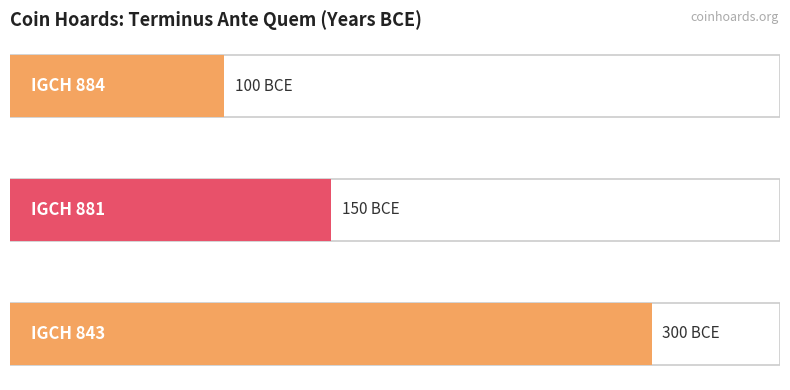

What is the sum of the values at IGCH 843 and IGCH 884?

-400